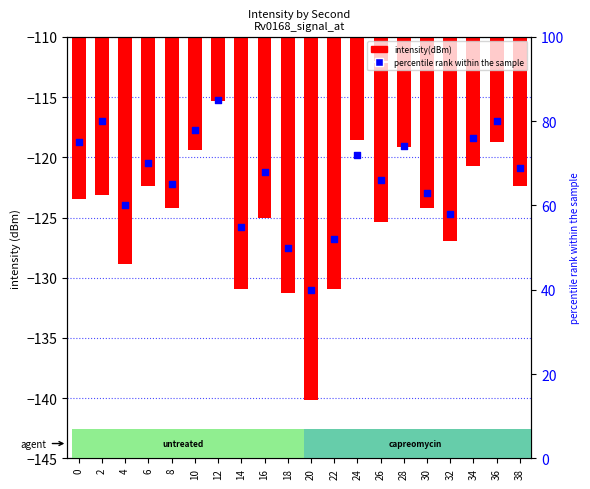

Which series reaches the minimum Y coordinate?

intensity(dBm)